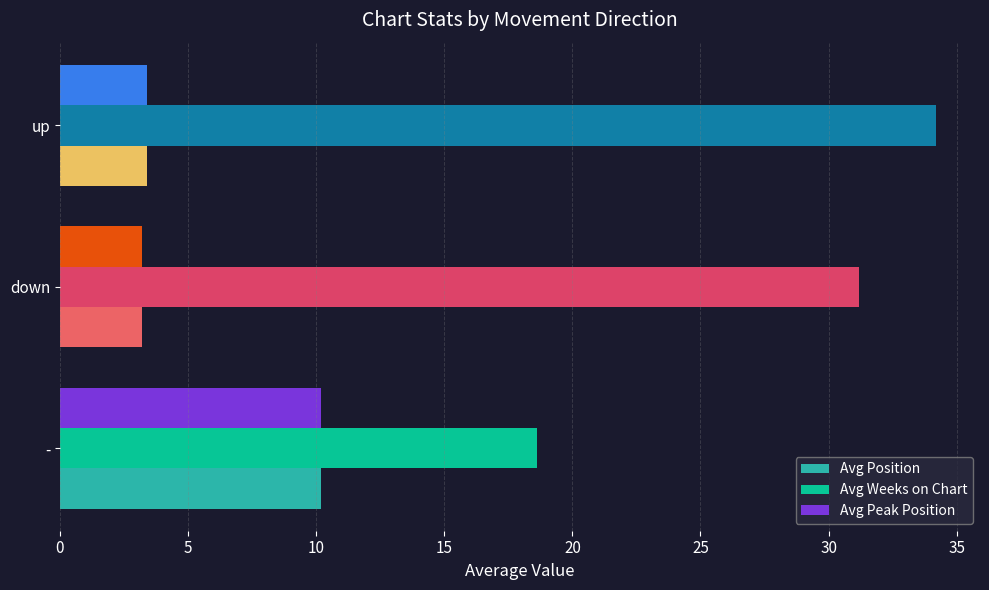

What is the highest value of the Avg Peak Position series?

10.2